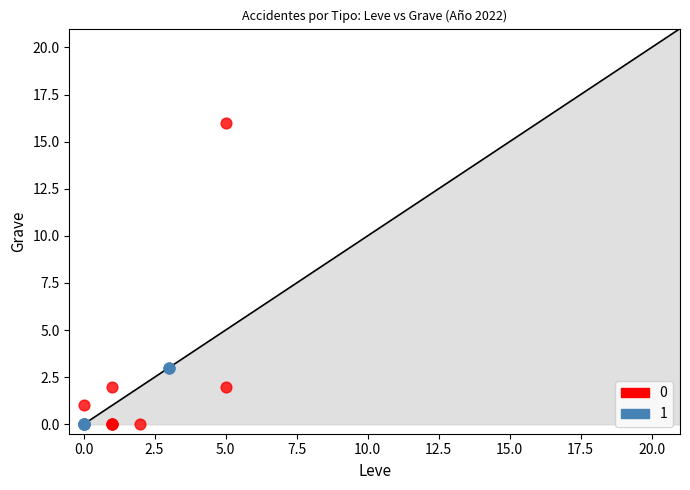

What are all the series names shown in the legend?

0, 1